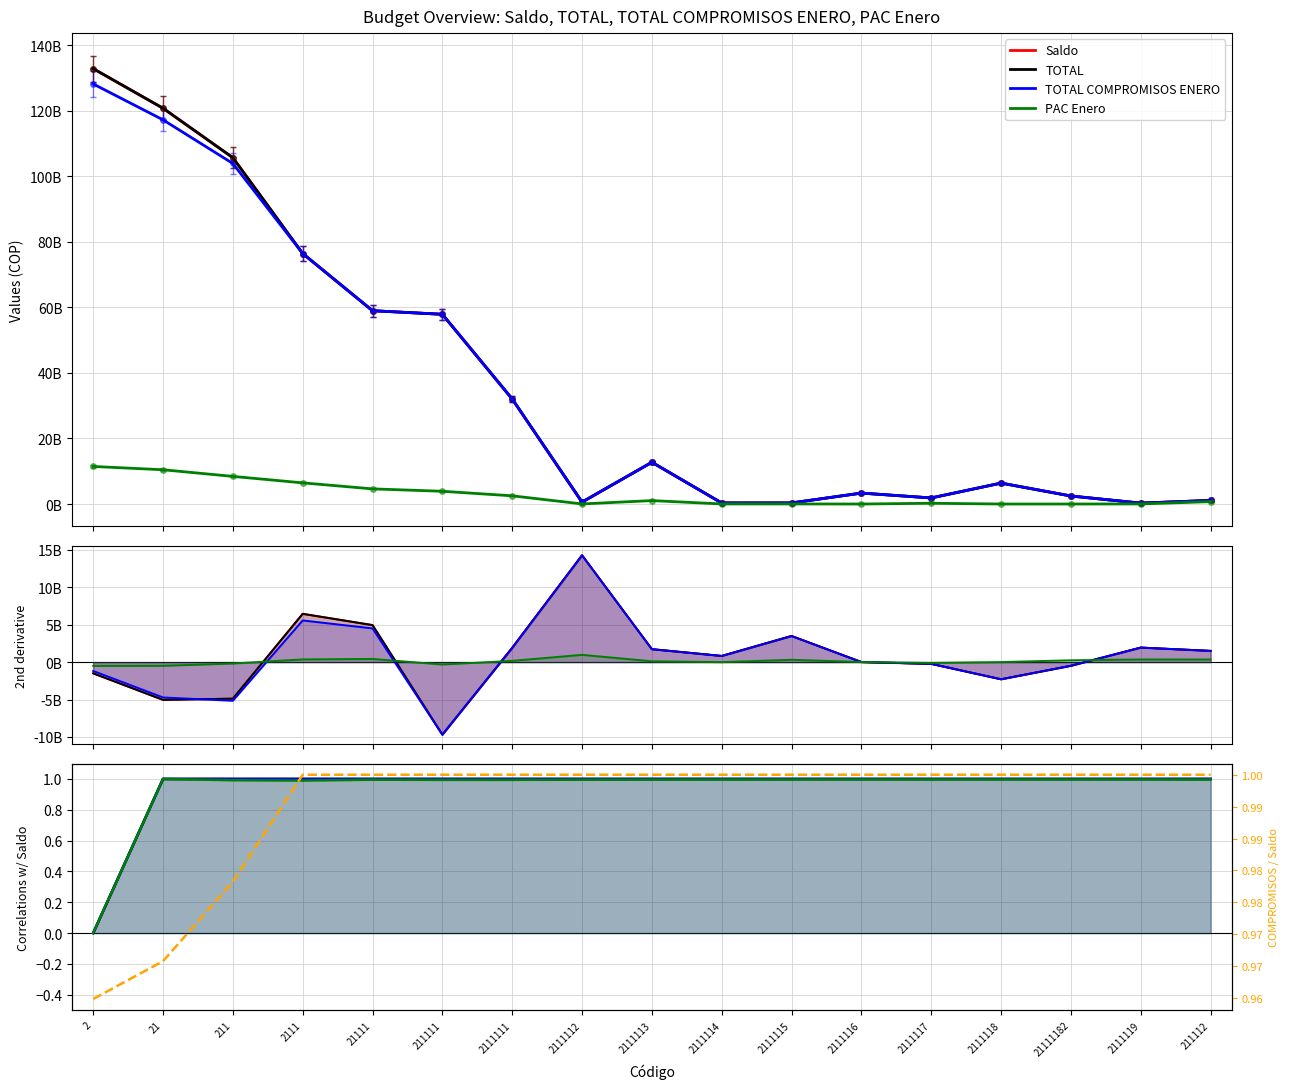

Is it true that TOTAL equals 0.2 at 211112?

False